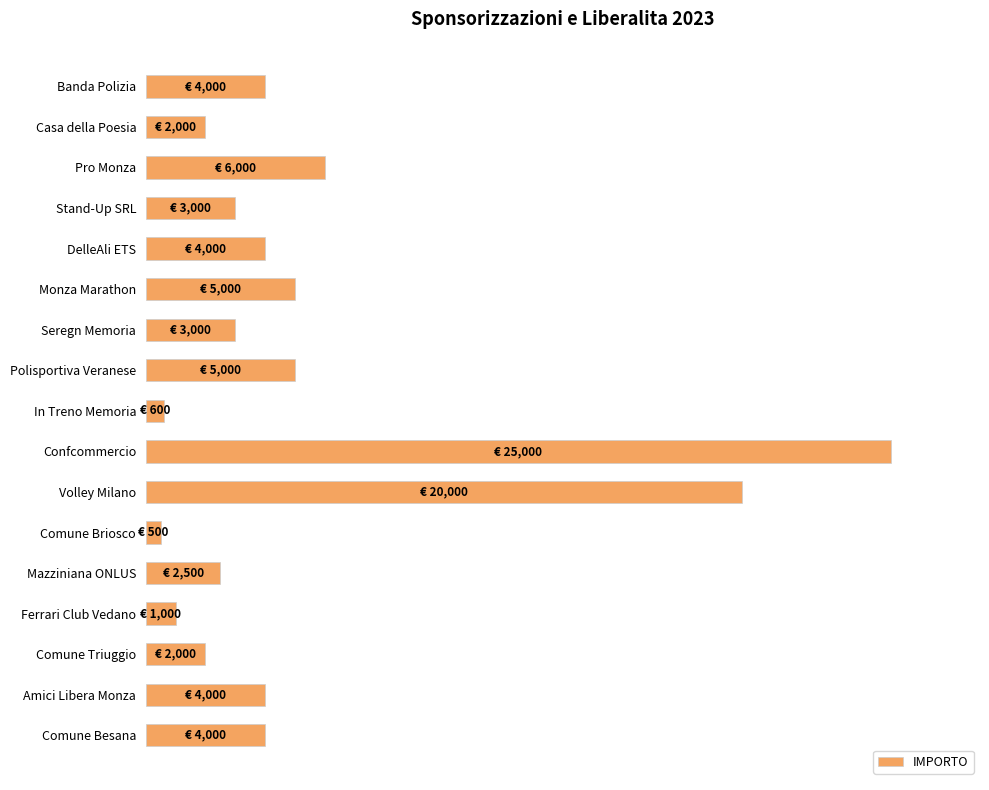

Are the bars horizontal?

Yes